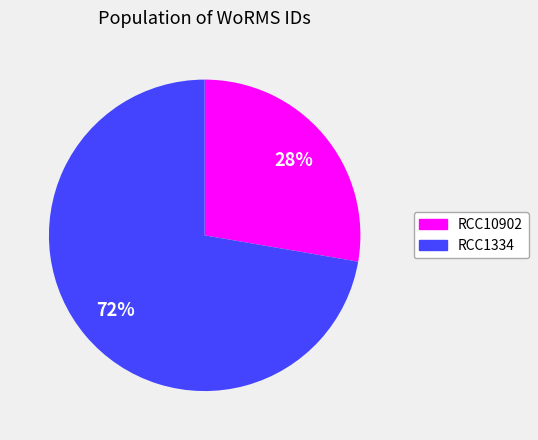

Approximately how many times larger is the value at RCC1334 compared to RCC10902?

2.6